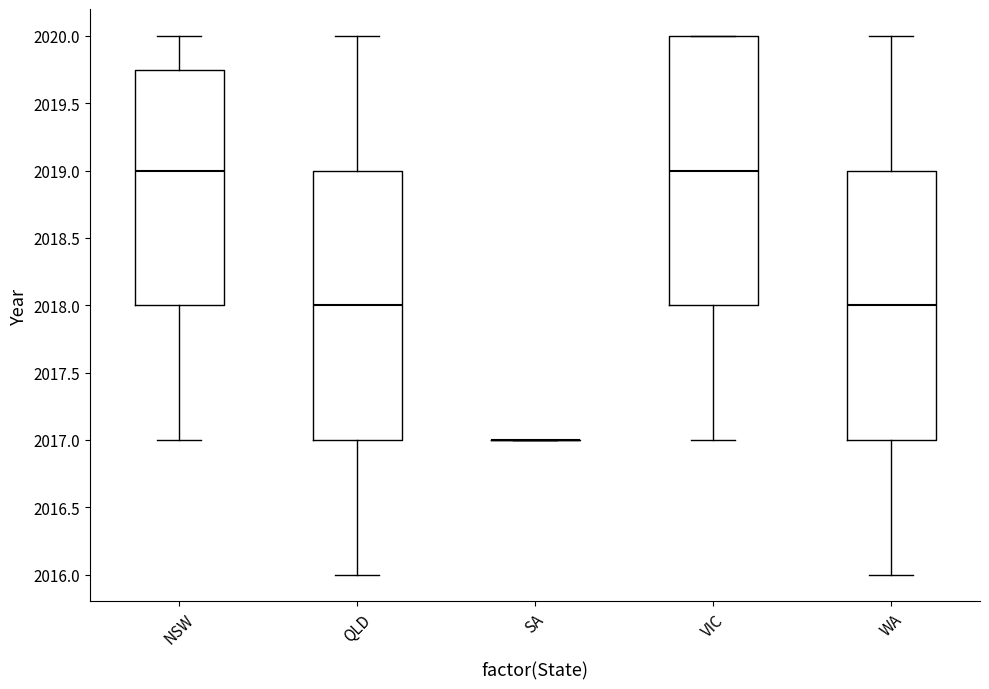

Reading left to right, read every box against the y-axis: the position of its median line, the range the box covers, and the ends of its whiskers. The values are not printed on the chart, so give them approximately, as read against the axis.

NSW: median 2019.00, box 2018.00 to 2019.75, whiskers 2017.00 to 2020.00
QLD: median 2018.00, box 2017.00 to 2019.00, whiskers 2016.00 to 2020.00
SA: box collapsed to a line at 2017.00, whiskers 2017.00 to 2017.00
VIC: median 2019.00, box 2018.00 to 2020.00, whiskers 2017.00 to 2020.00
WA: median 2018.00, box 2017.00 to 2019.00, whiskers 2016.00 to 2020.00